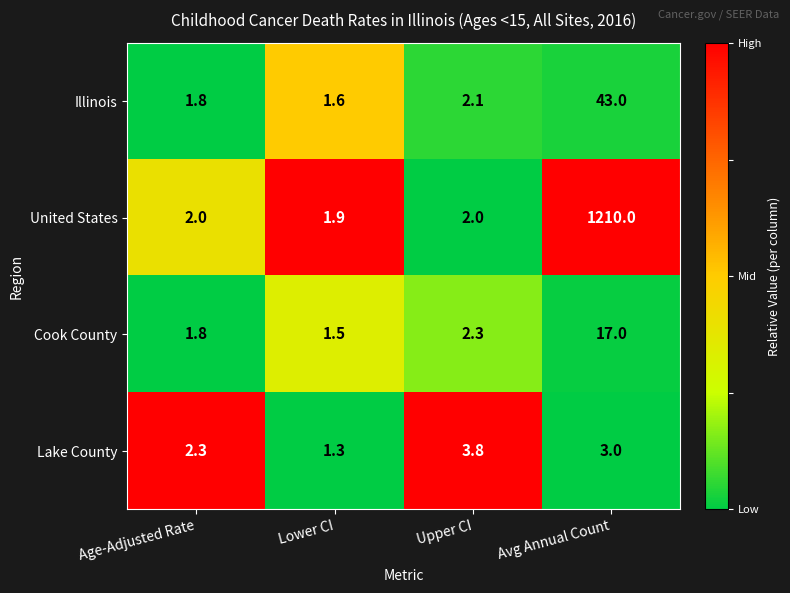

List the series in order of their peak value, lowest first.

Lake County, Cook County, Illinois, United States